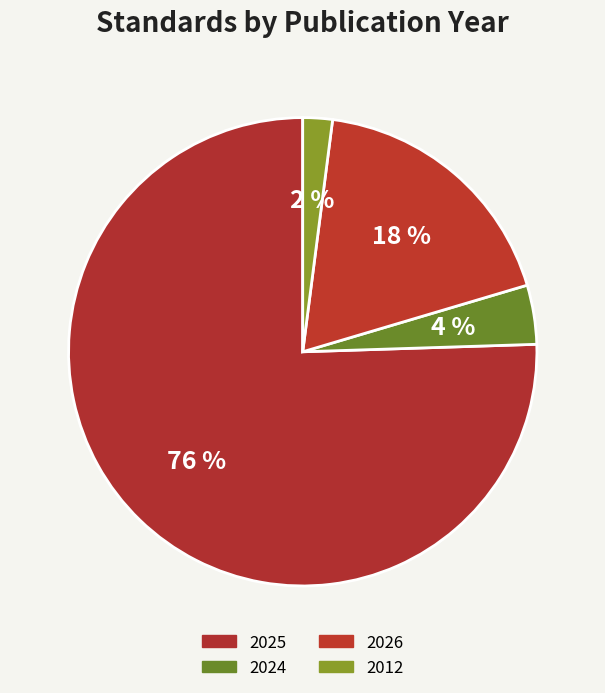

How many slices are in this pie chart?

4